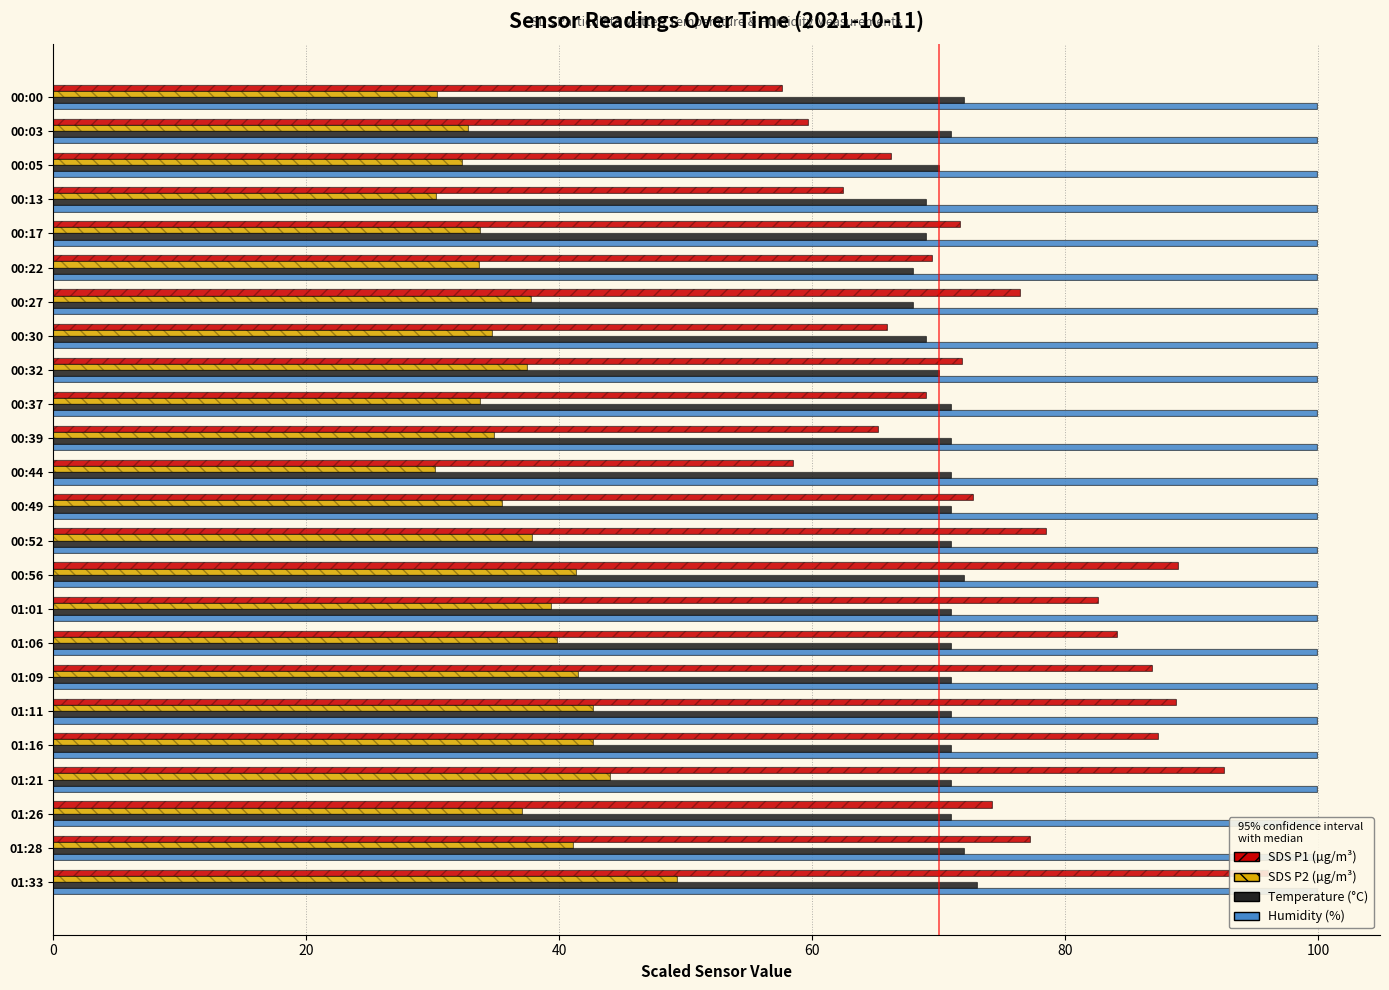

What is the average value of the SDS_P2 series?

37.2